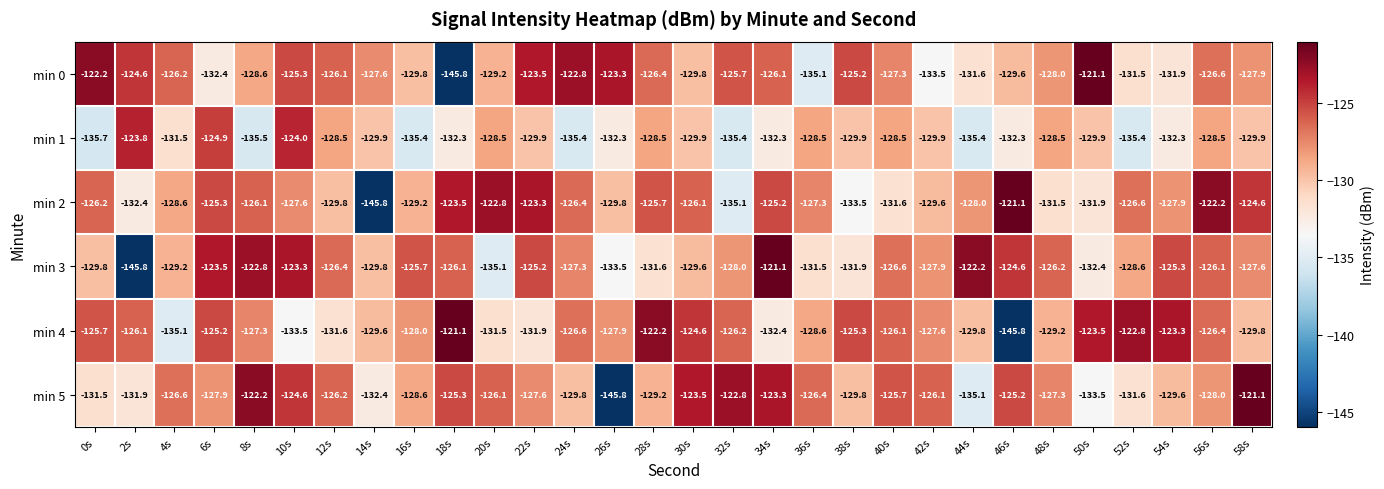

Is the value of min 3 at 30s greater than the value of min 2 at 26s?

Yes